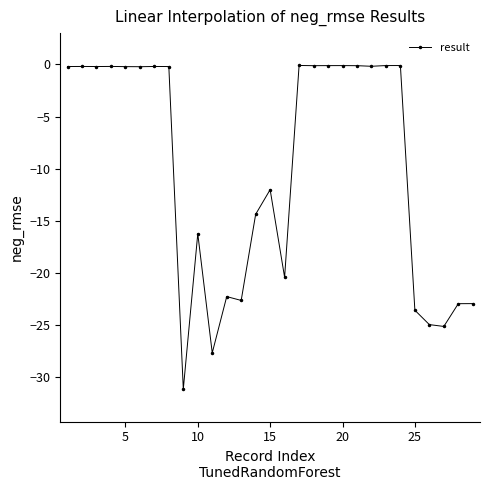

True or false: the data has more than 2 interior local peaks.

True